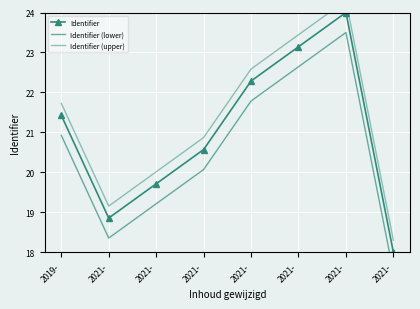

How many values in the Identifier (lower) series are below 20?

3